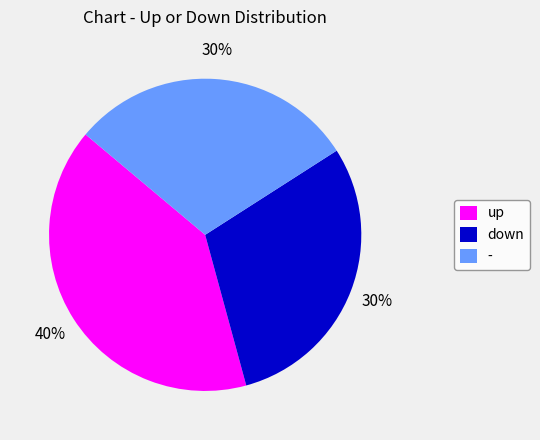

The down slice represents 30% of the pie. True or false?

True